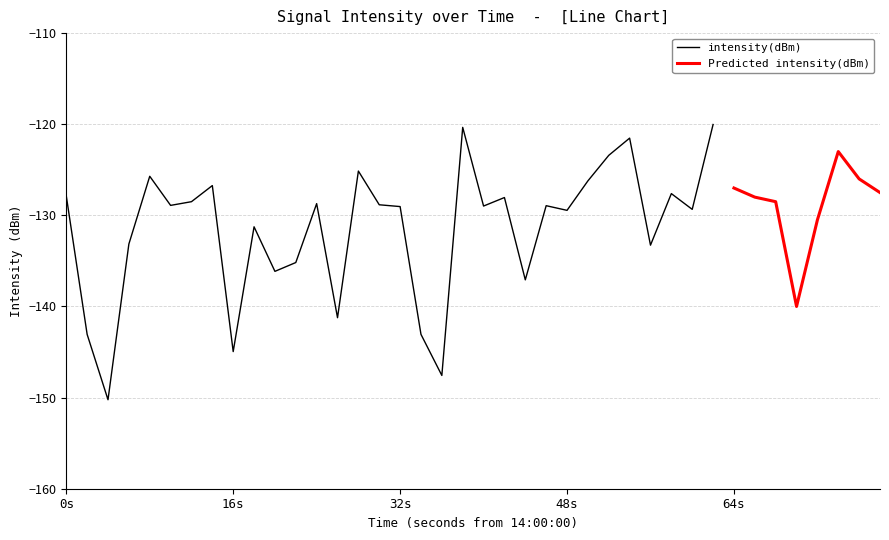

Where do intensity(dBm) and Predicted intensity(dBm) first cross each other?

2 and 3